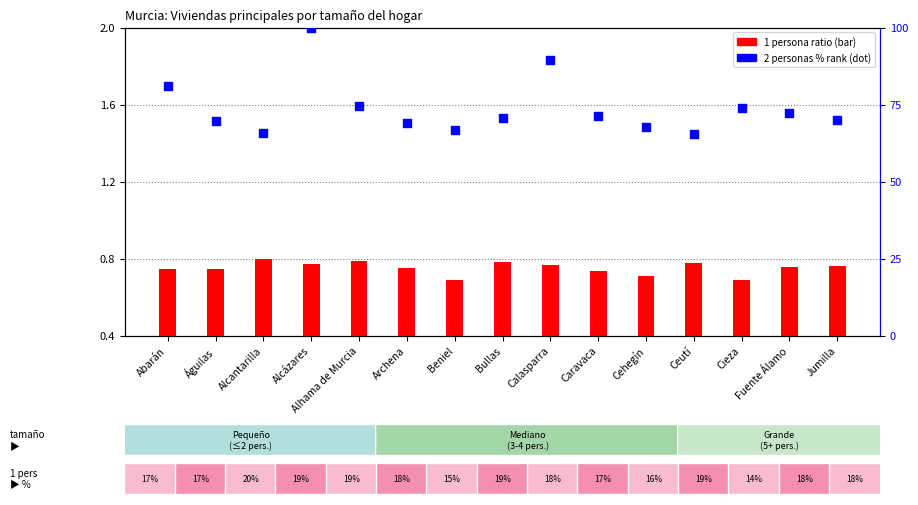

Which series reaches the minimum Y coordinate?

1 persona ratio